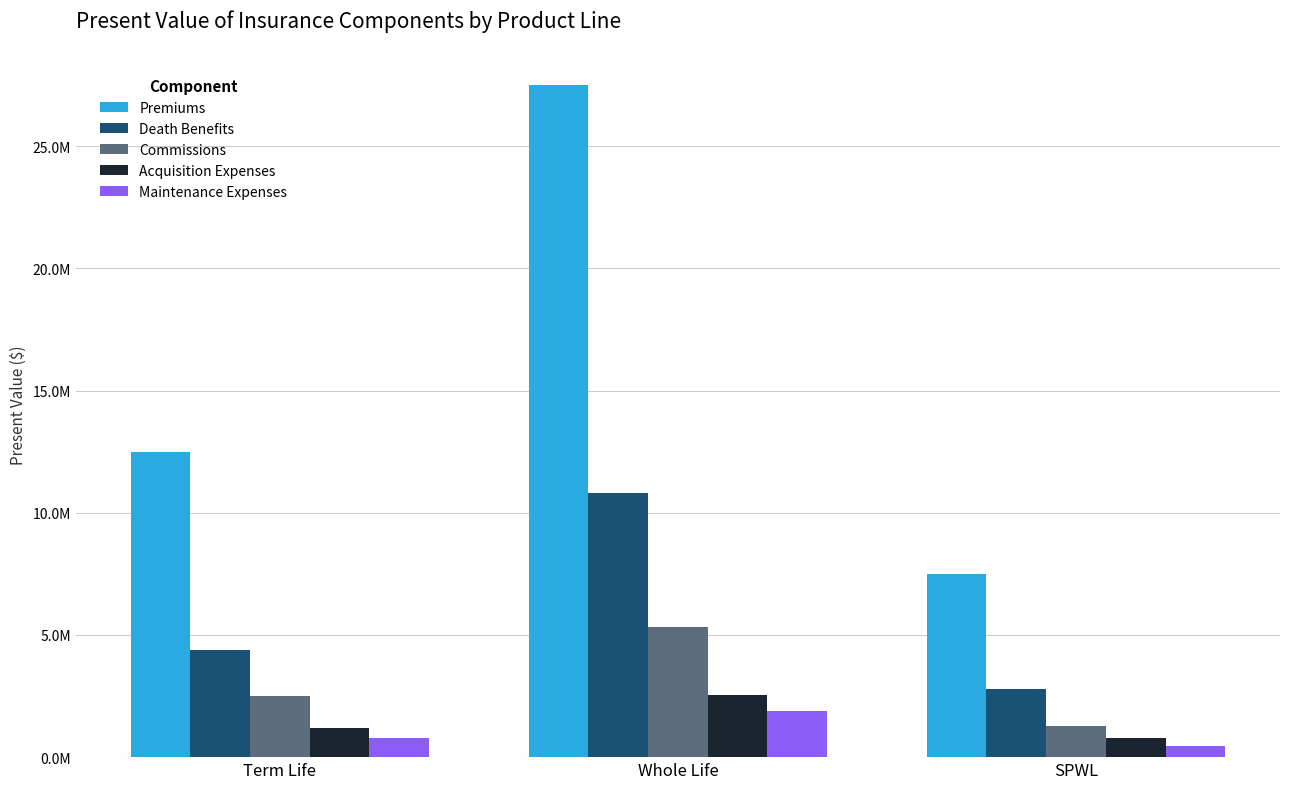

Where does the Death Benefits series first go above 4385806?

Term Life